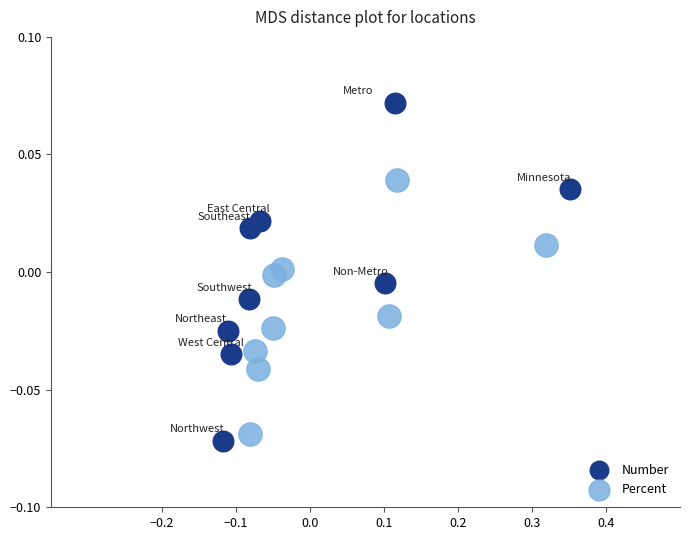

Which series contains the lowest Y value?

Number